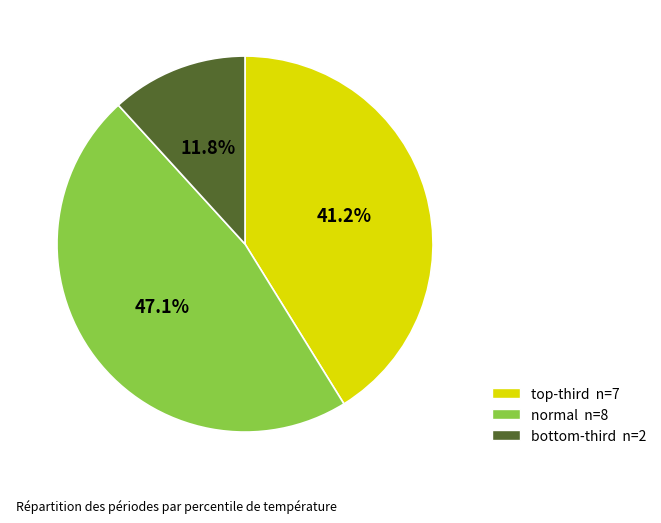

Is there any slice that represents more than half of the pie?

No